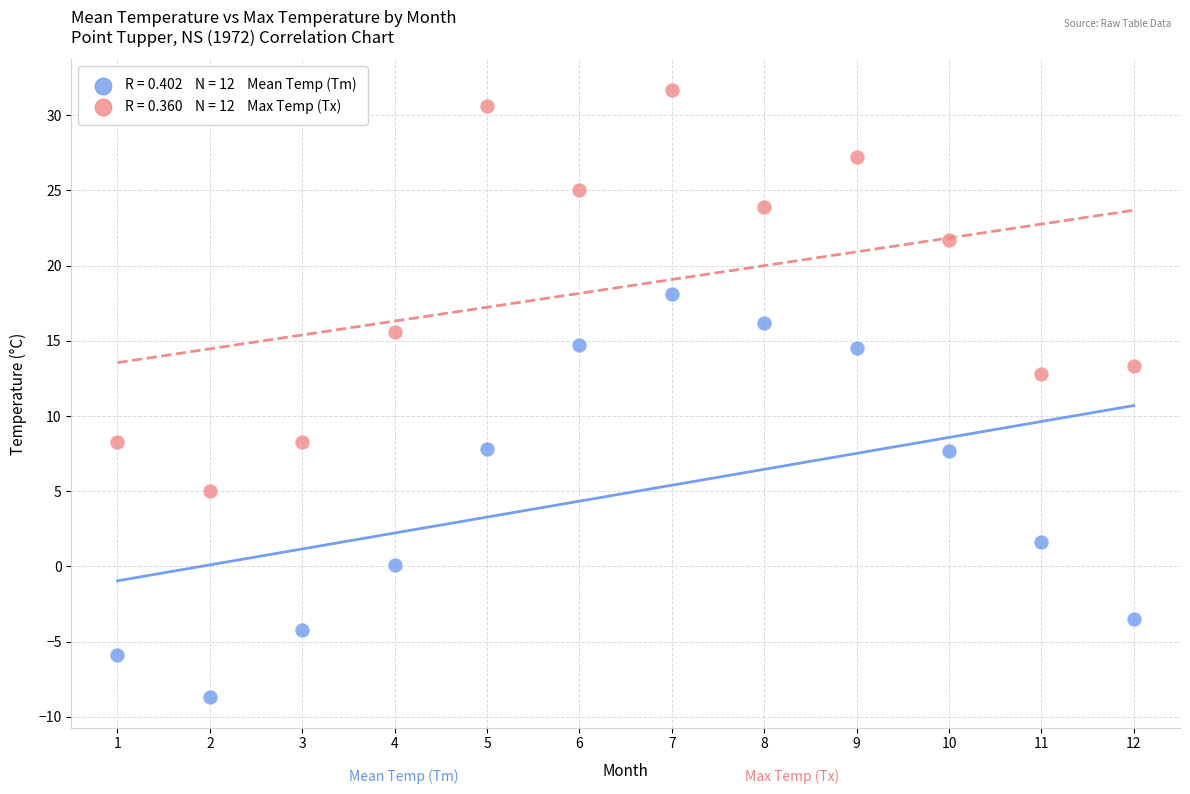

Across all data points, what is the range of Y values (max minus min)?

40.4